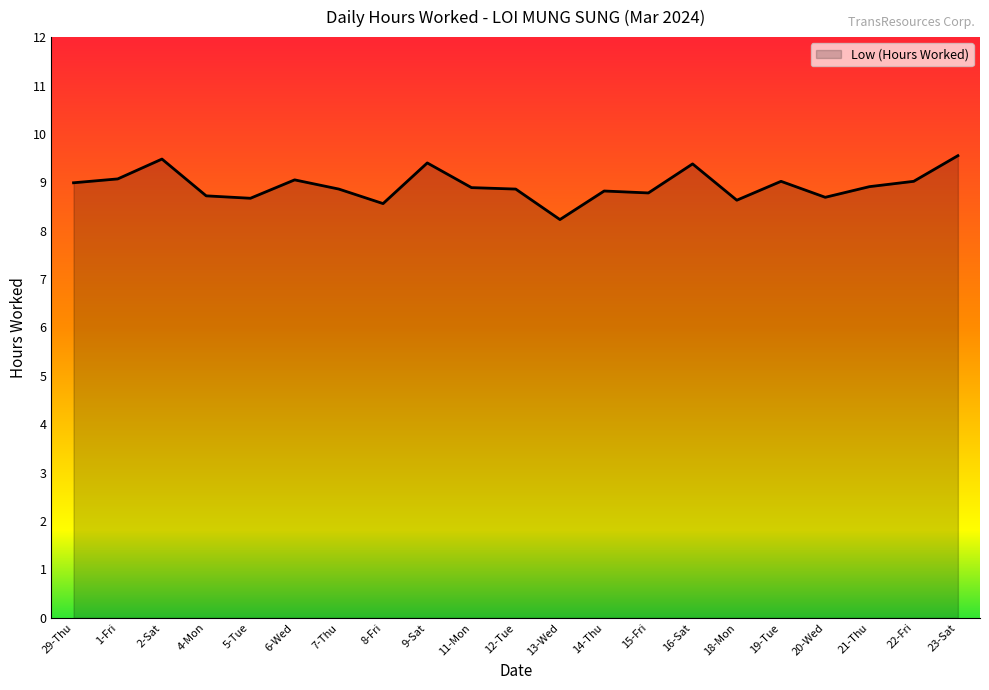

What is the difference between the maximum and minimum values?

1.3